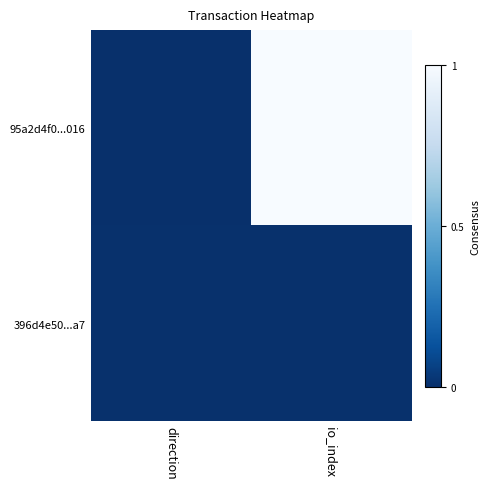

Rank the series by their maximum value, from lowest to highest.

396d4e50...a7, 95a2d4f0...016